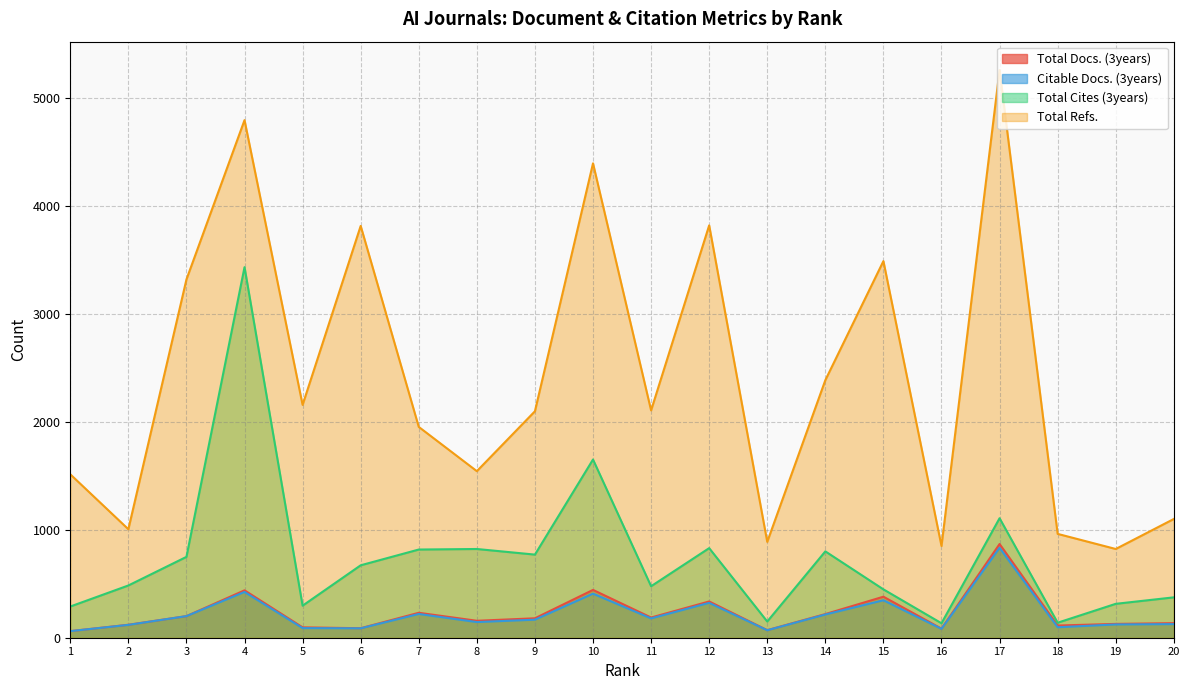

Which series has the largest total across all categories?

Total Refs.